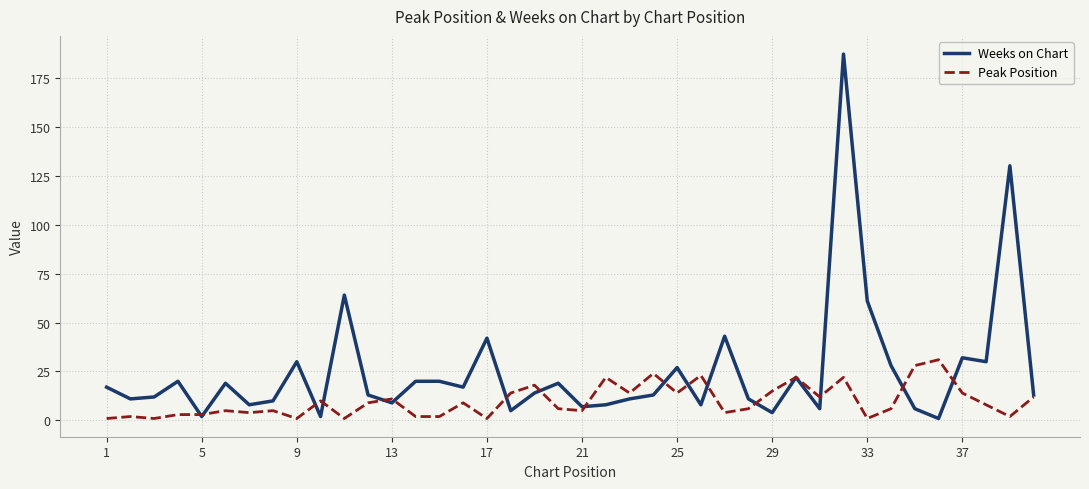

In Weeks on Chart, how many points are lower than both neighbors (excluding endpoints)?

13